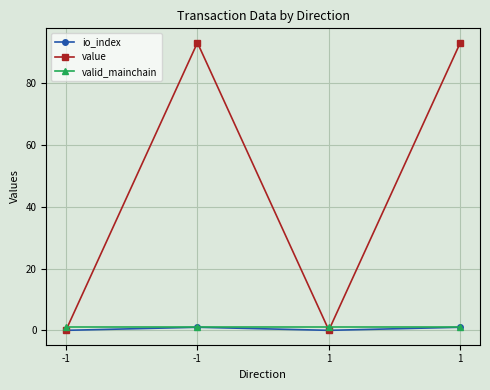

How many lines are shown in the chart?

3